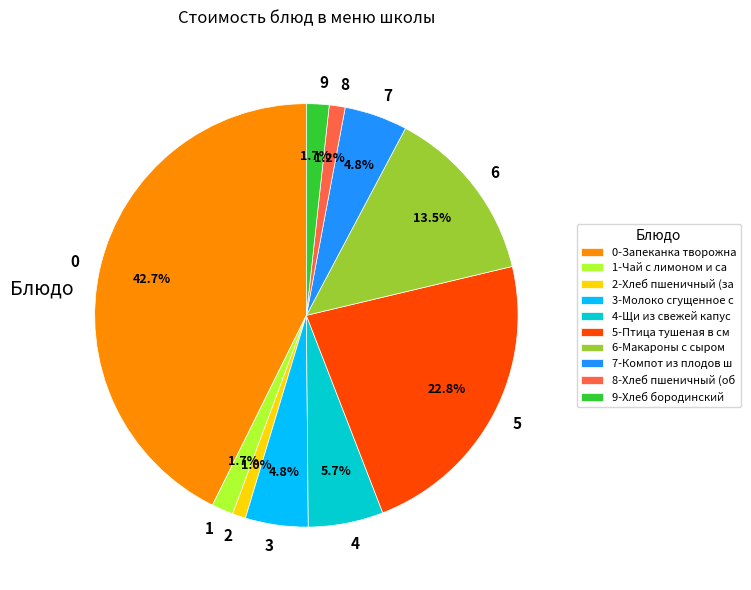

Does any single category account for the majority?

No